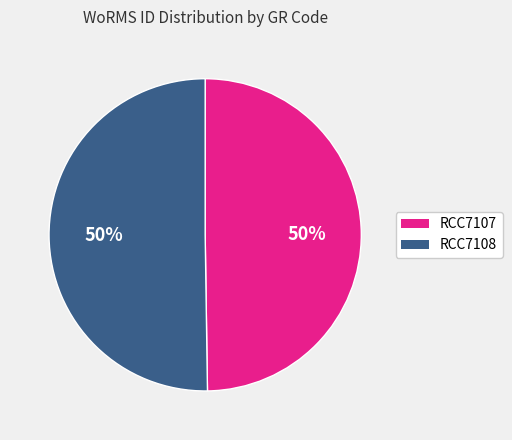

To the nearest percent, what portion does RCC7108 represent?

50%